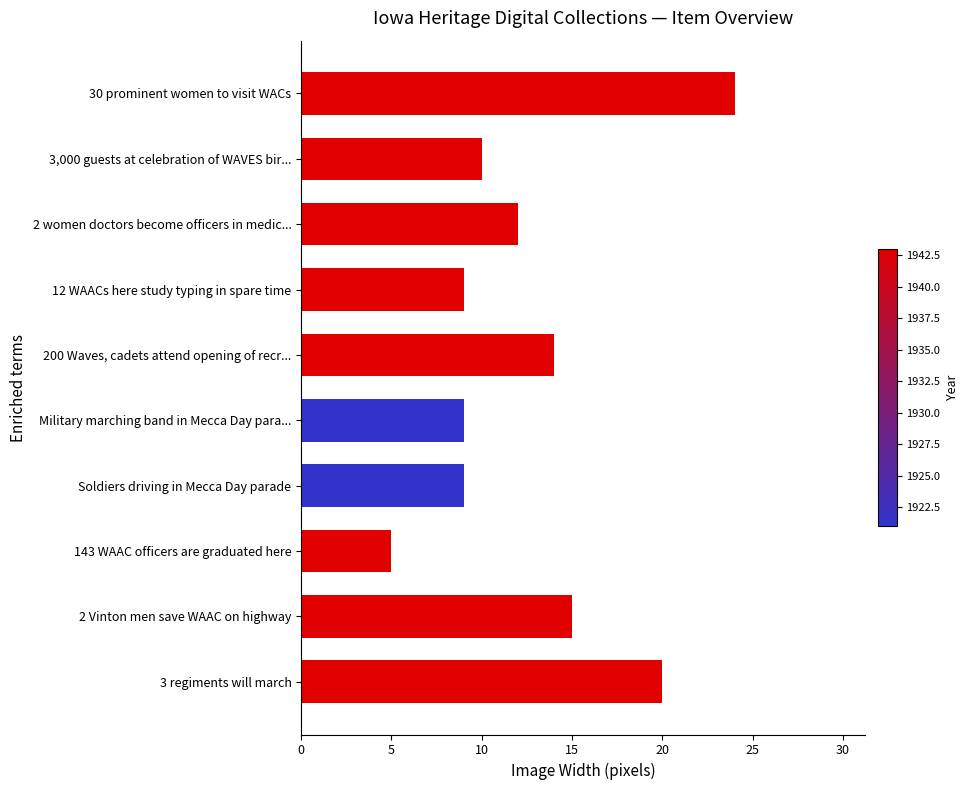

What is the sum of all values?

127